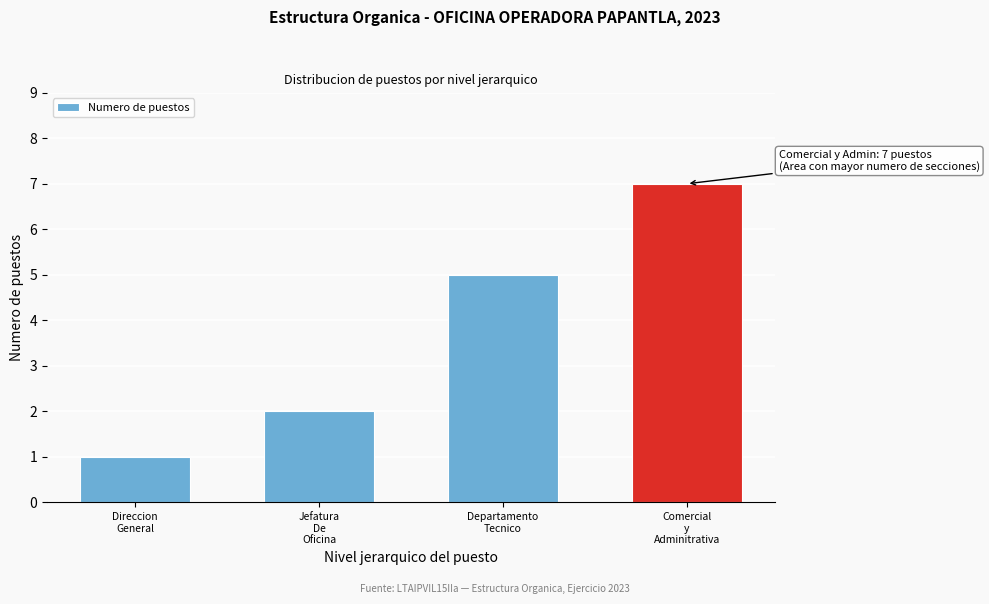

Reading right to left, what are all the values shown in this chart?

7	5	2	1